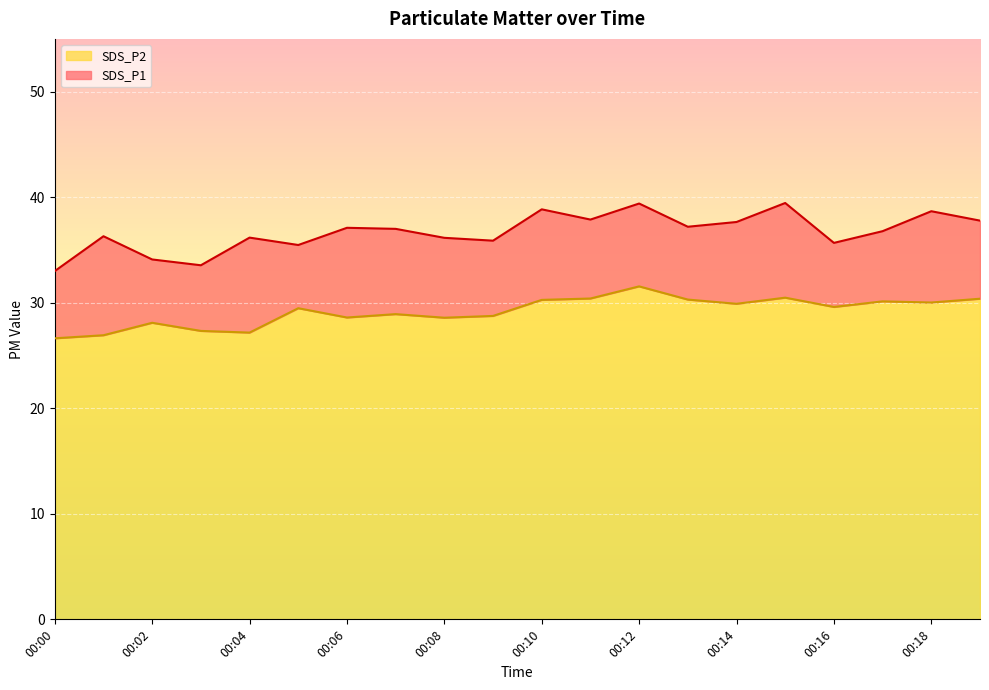

True or false: SDS_P1 has a value of 61.8 at 00:09.

False